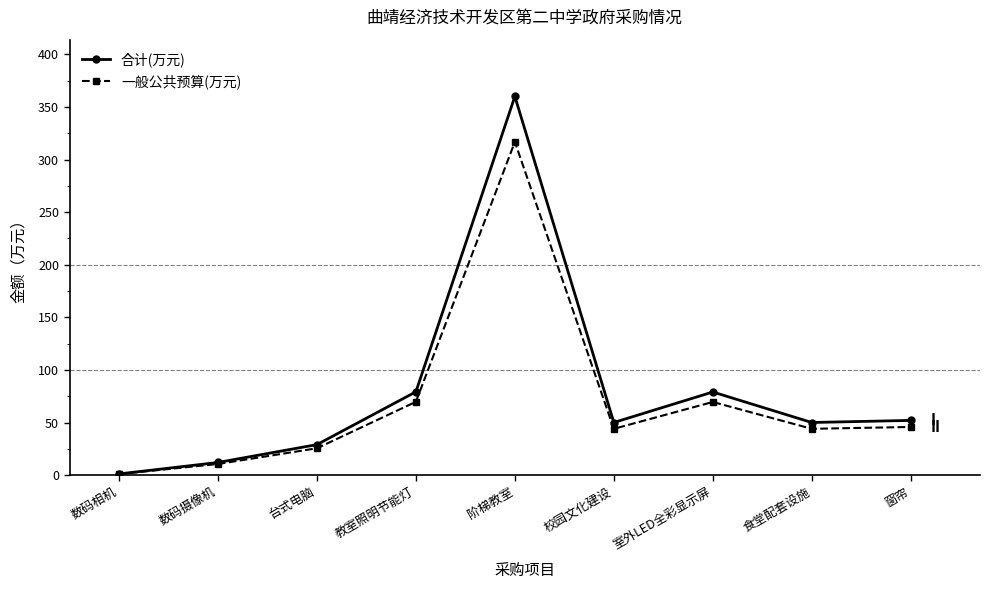

Is it true that 一般公共预算(万元) equals 93.4 at 教室照明节能灯?

False